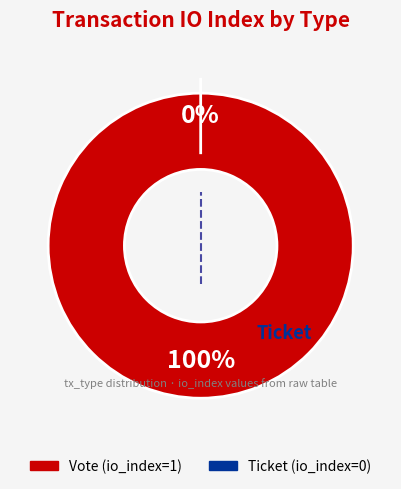

Which has a higher value, Ticket or Vote?

Vote